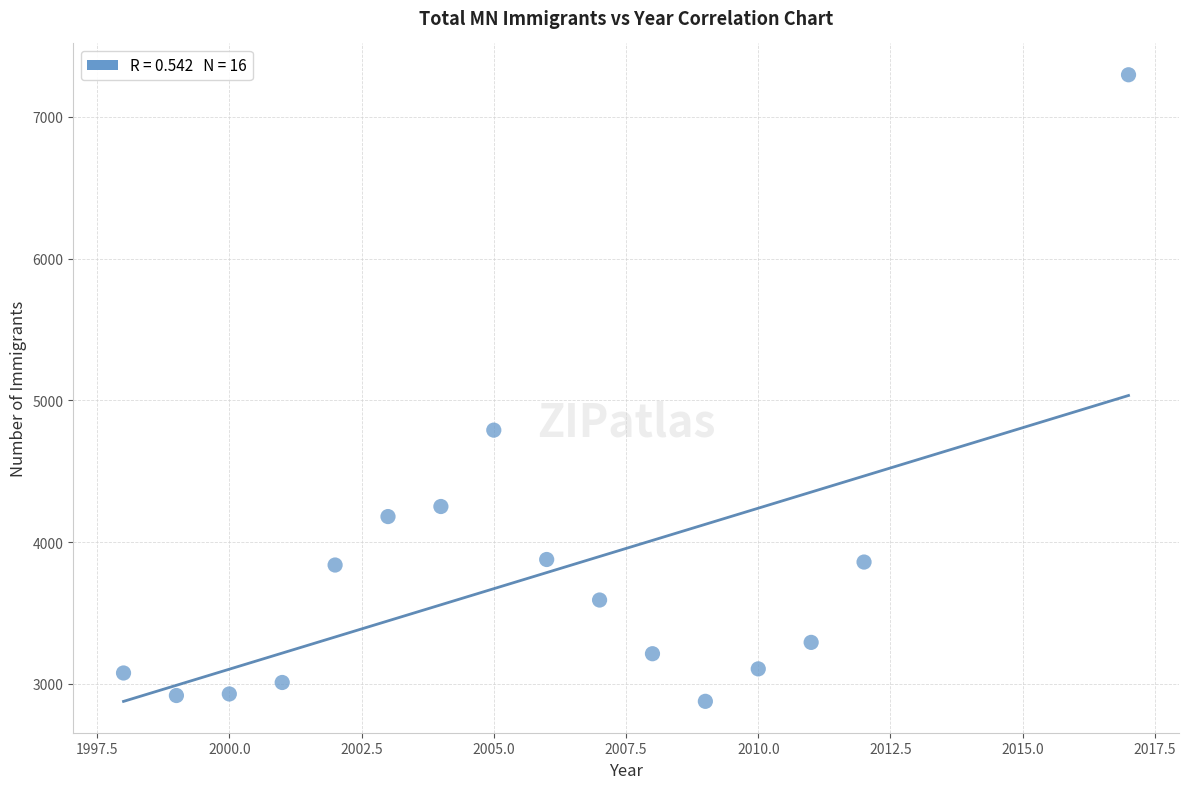

What Y value in the scatter plot is closest to 5087?

4790